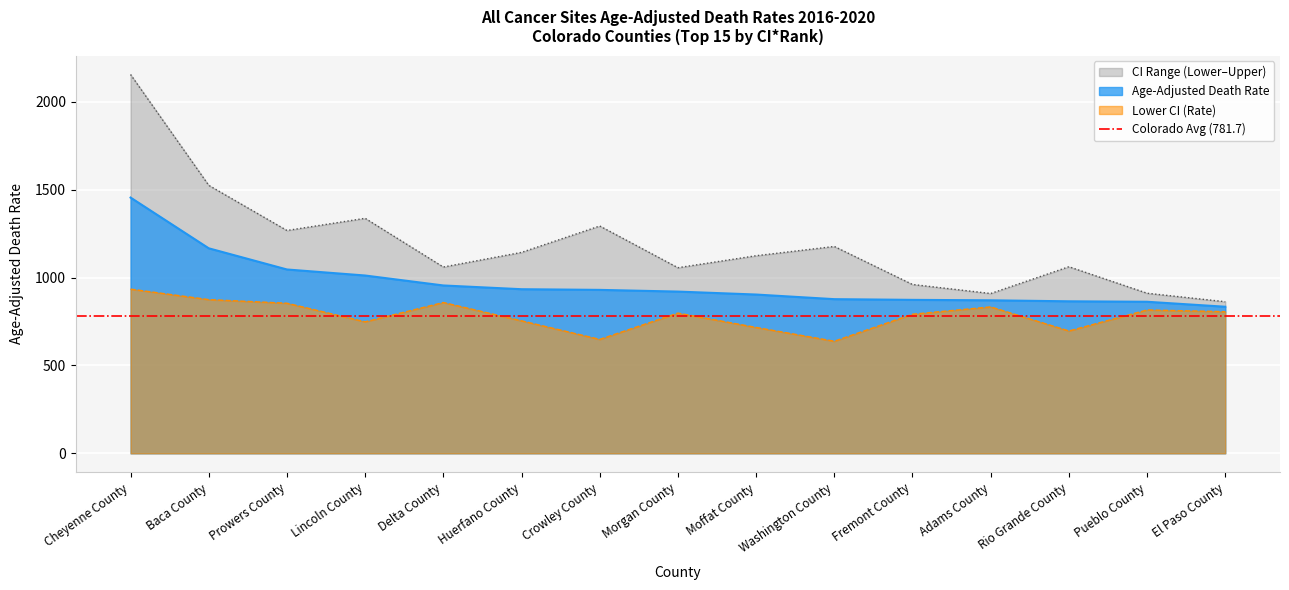

What is the total value across all series at Morgan County?

2773.5